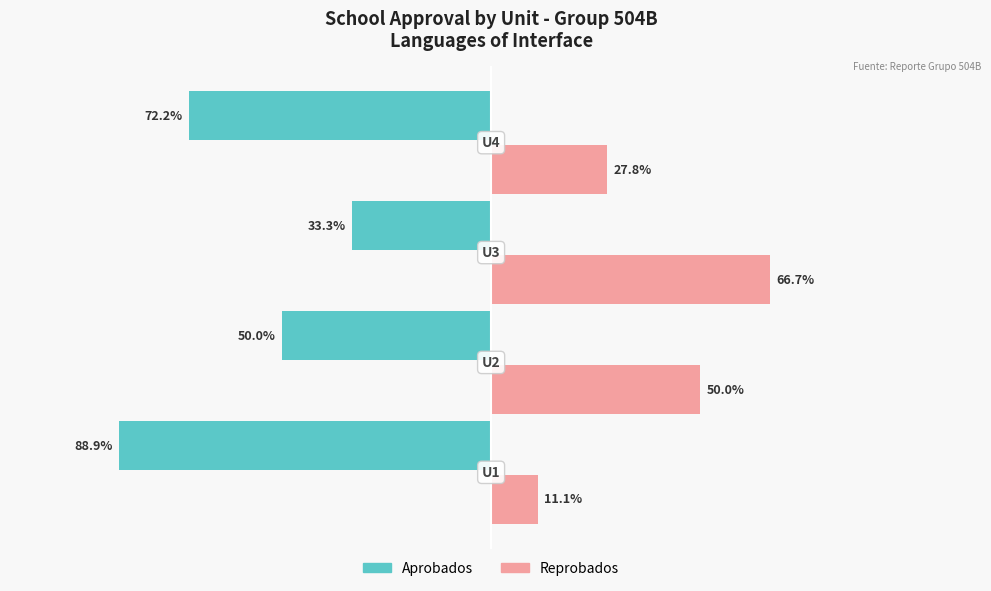

List the series in order of their peak value, highest first.

Reprobados, Aprobados